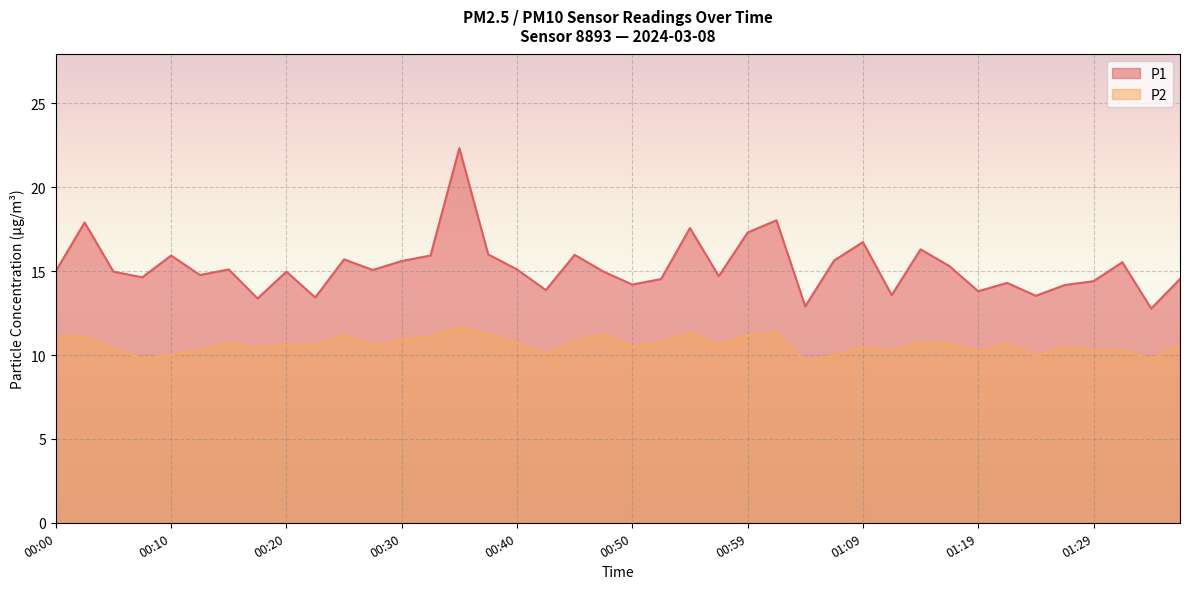

In P1, how many points are higher than both neighbors (excluding endpoints)?

13